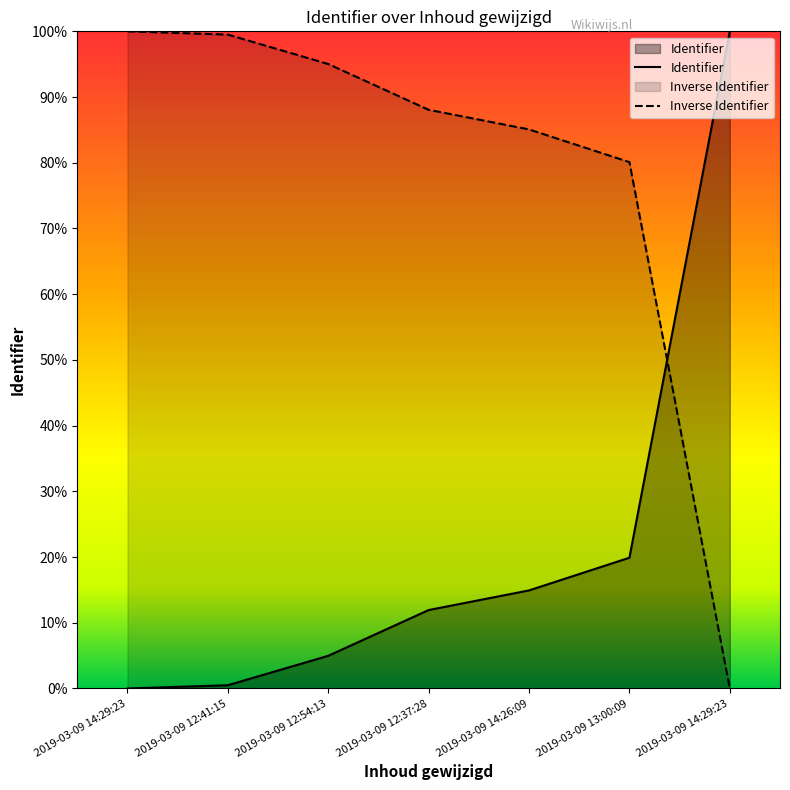

Between 2019-03-09 13:00:09 and 2019-03-09 12:54:13, which is larger?

2019-03-09 13:00:09